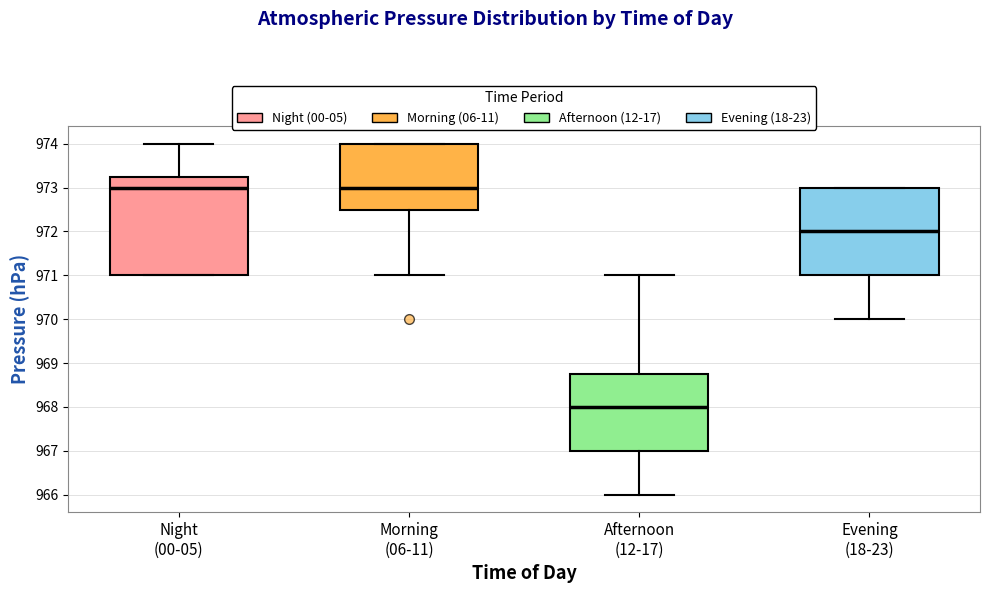

Where is the lower edge of the box for Night (00-05) on the y-axis? The values are not printed on the chart, so give them approximately, as read against the axis.

971.0